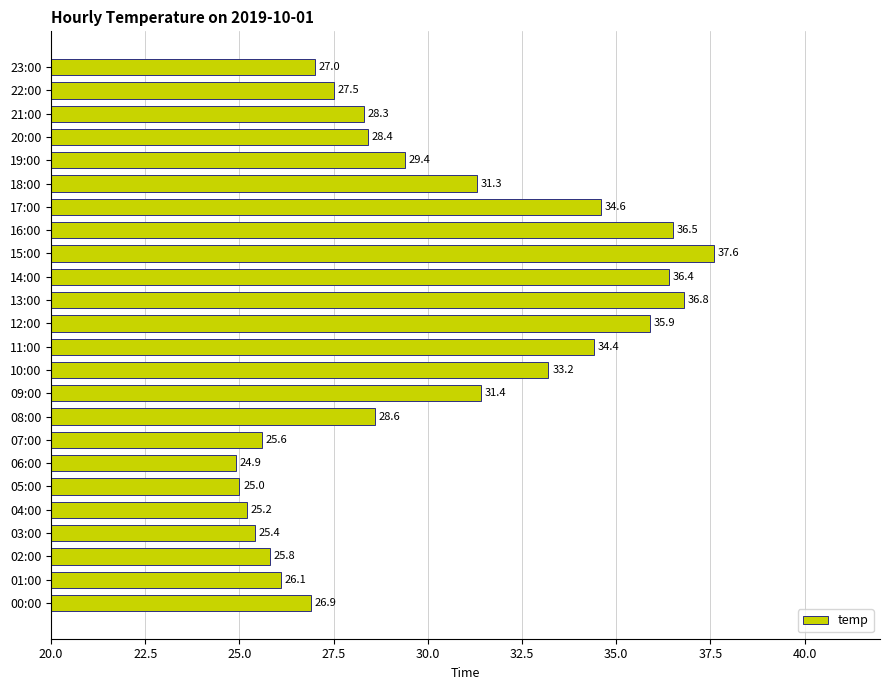

Is it true that the value at 22:00 is 10.2?

False